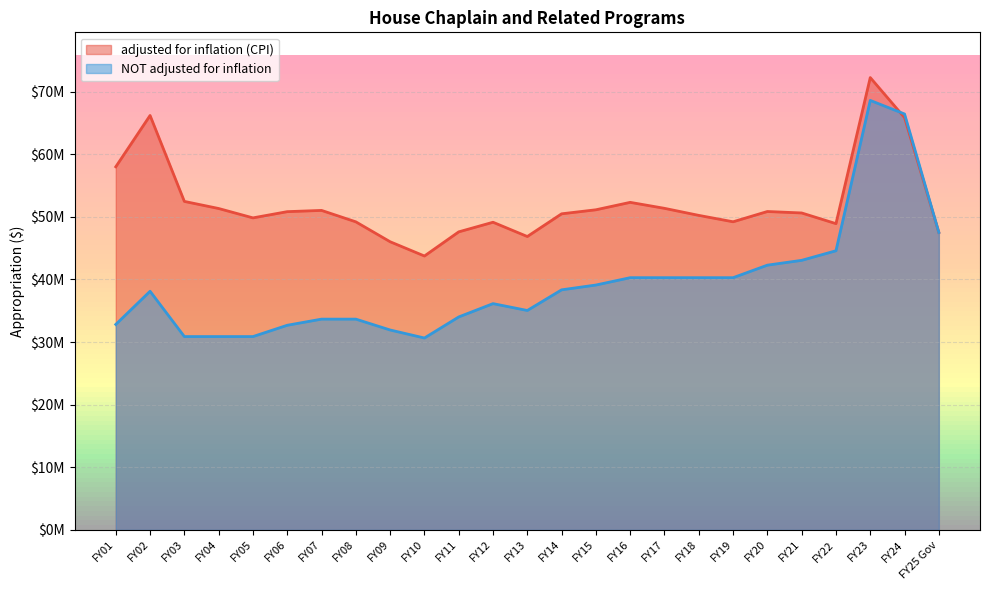

How many values in the NOT adjusted for inflation series exceed 38110989?

12